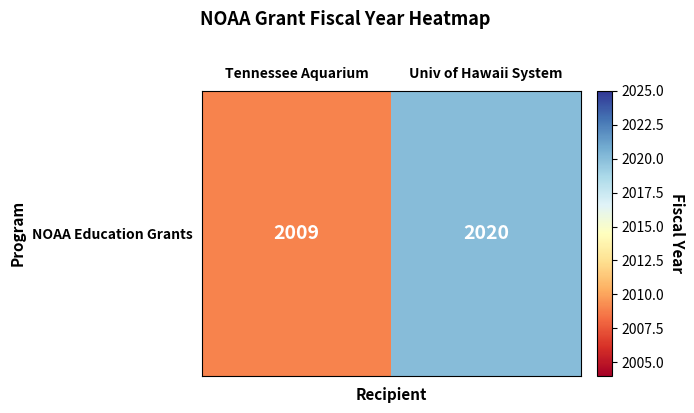

What is the difference between the maximum and minimum values?

11